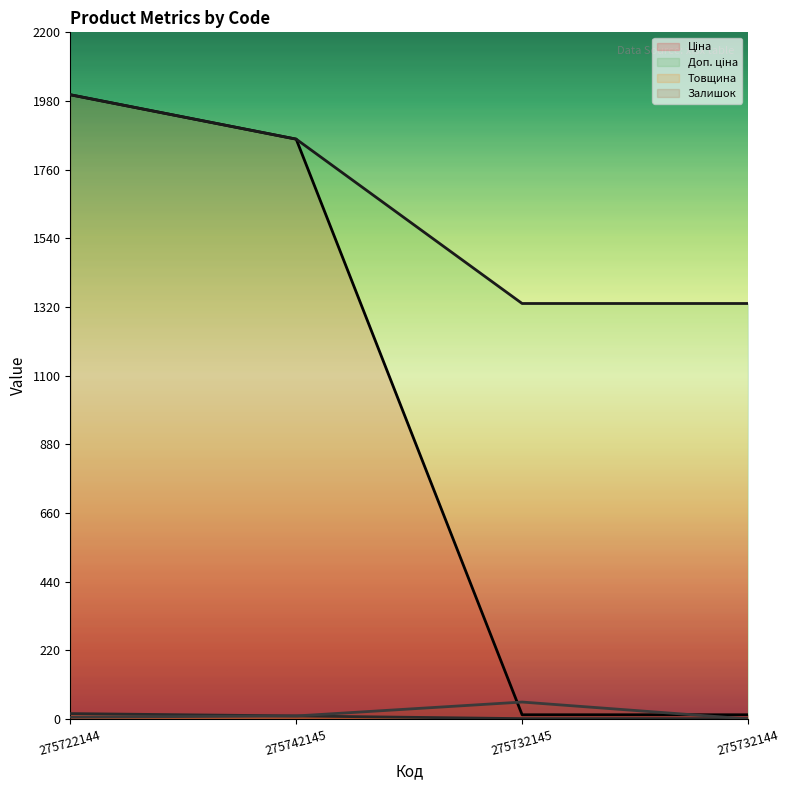

Is it true that Доп. ціна equals 1331.1 at 275732145?

True